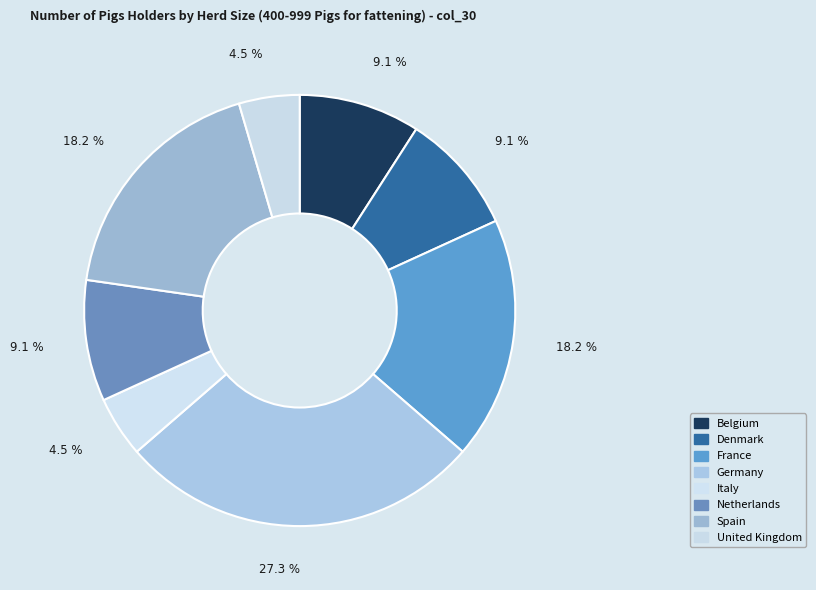

To the nearest percent, what percentage of the pie is Denmark?

9%